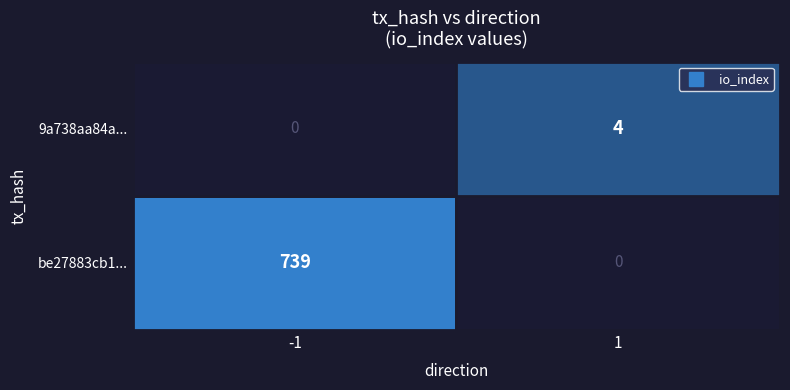

List the series in order of their overall mean, highest first.

be27883cb1ad35a86936eb920de758f2d17d66e, 9a738aa84a0981be71528ce6d3b6320a72c8295